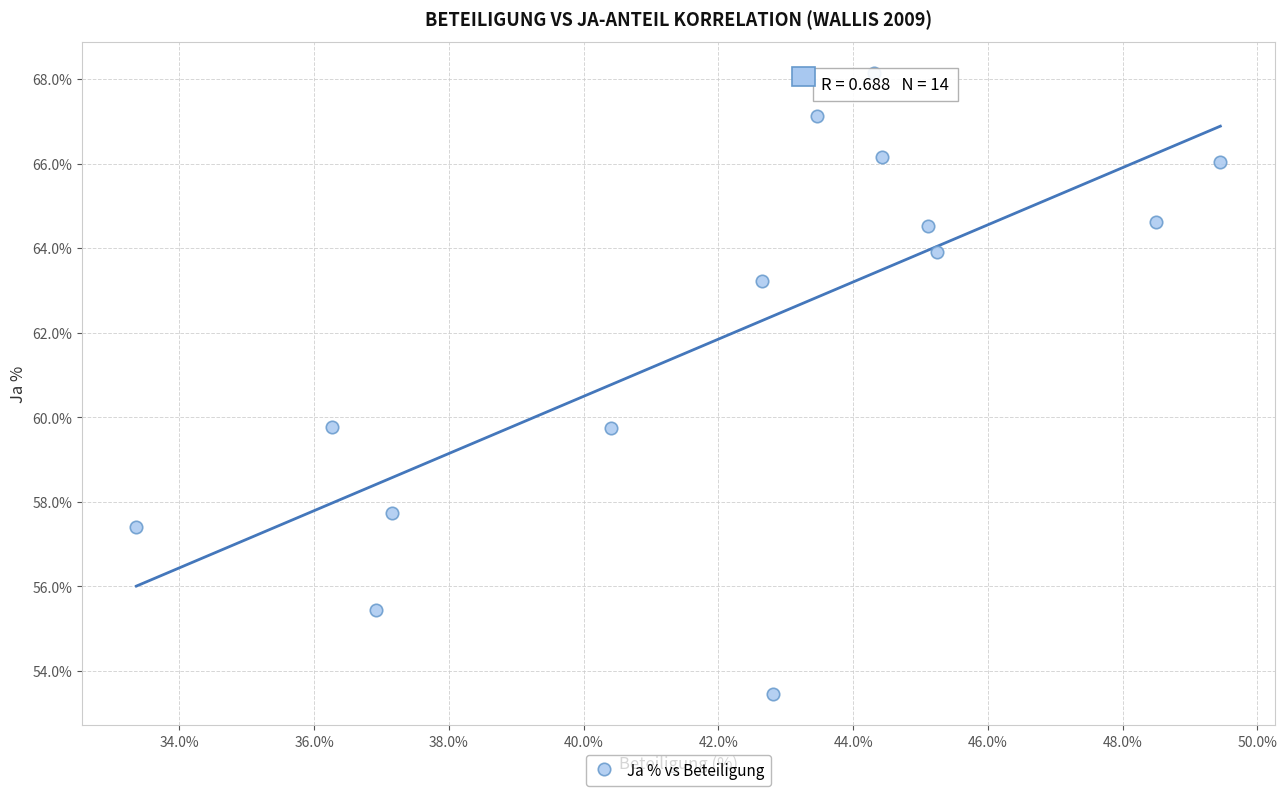

What is the range of Y values (max minus min)?

14.7